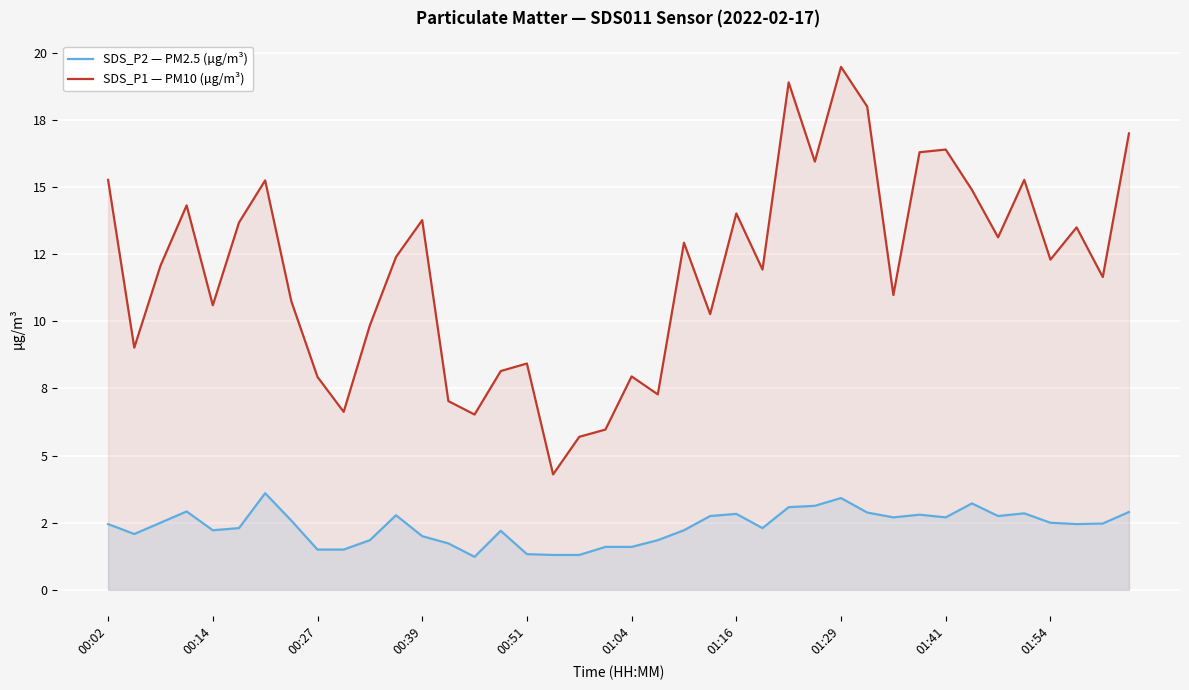

True or false: SDS_P2 — PM2.5 (µg/m³) and SDS_P1 — PM10 (µg/m³) cross at least once.

False